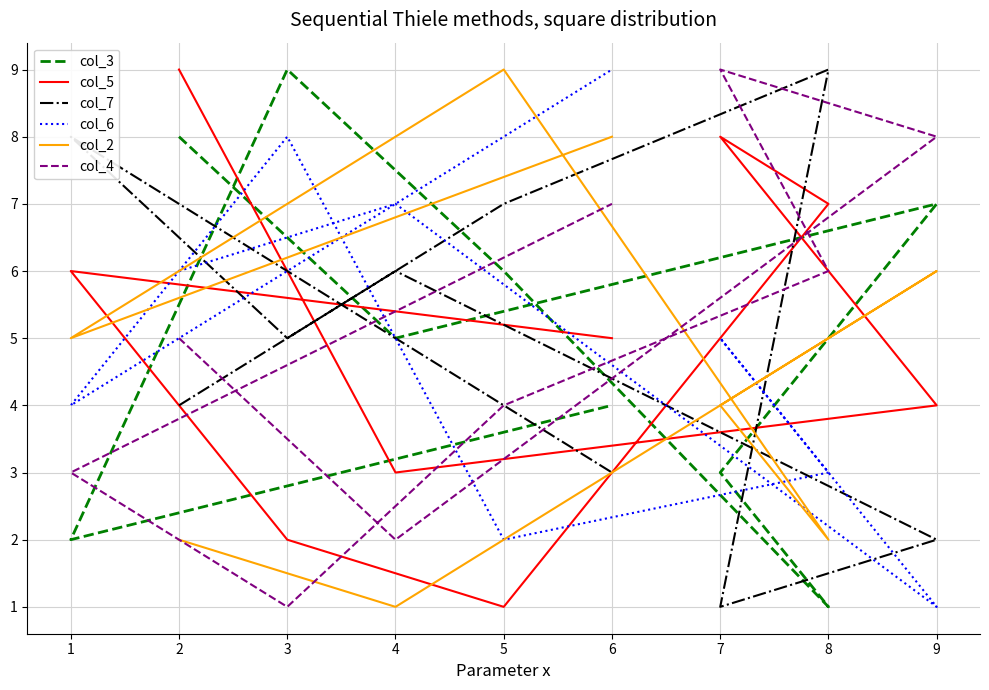

What is the average value of the col_6 series?

5